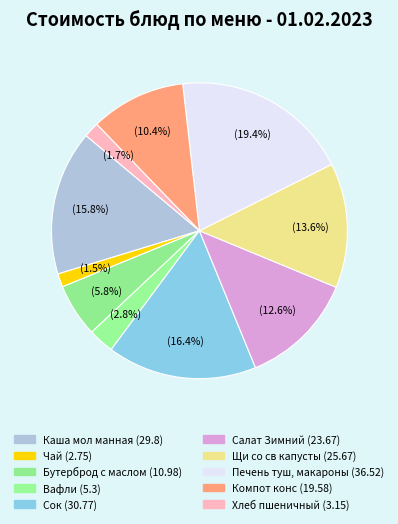

To the nearest percent, what is the difference between the largest and smallest slice percentages?

18%